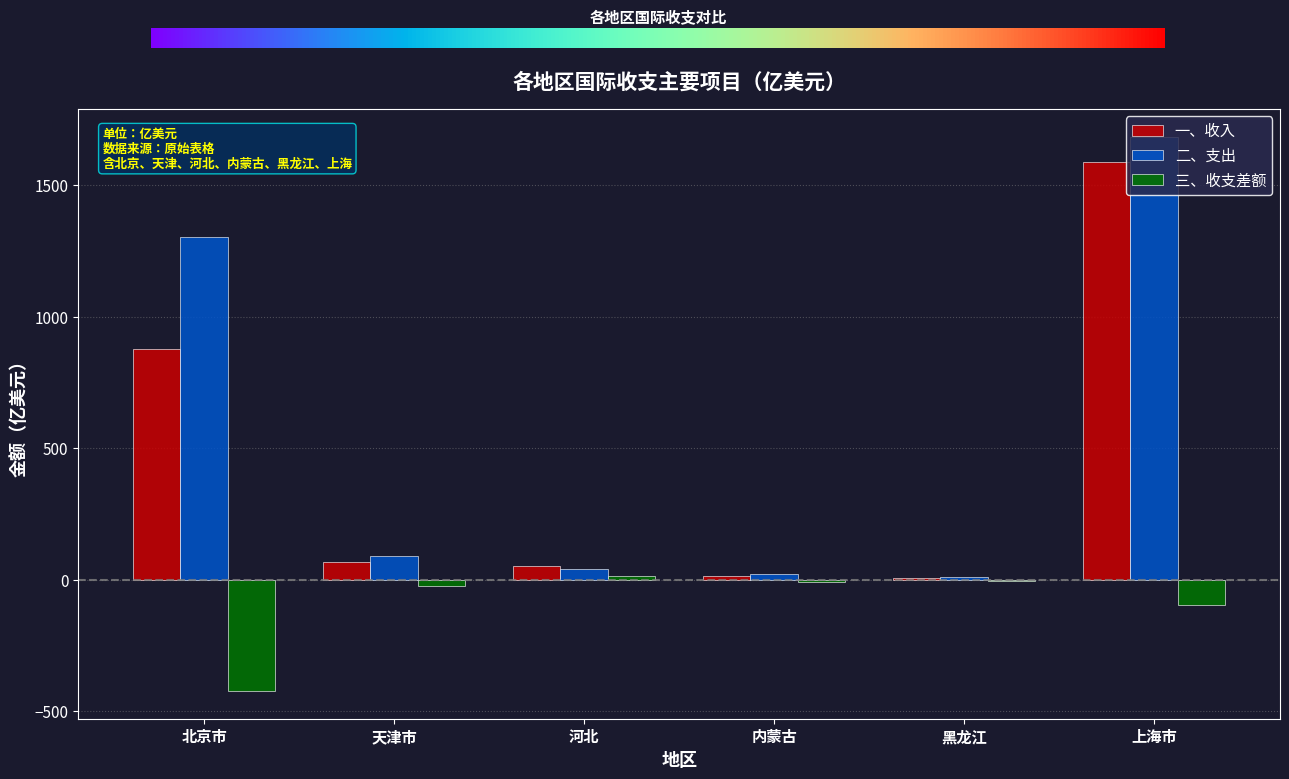

The value of 一、收入 at 内蒙古 is 12.4. True or false?

True